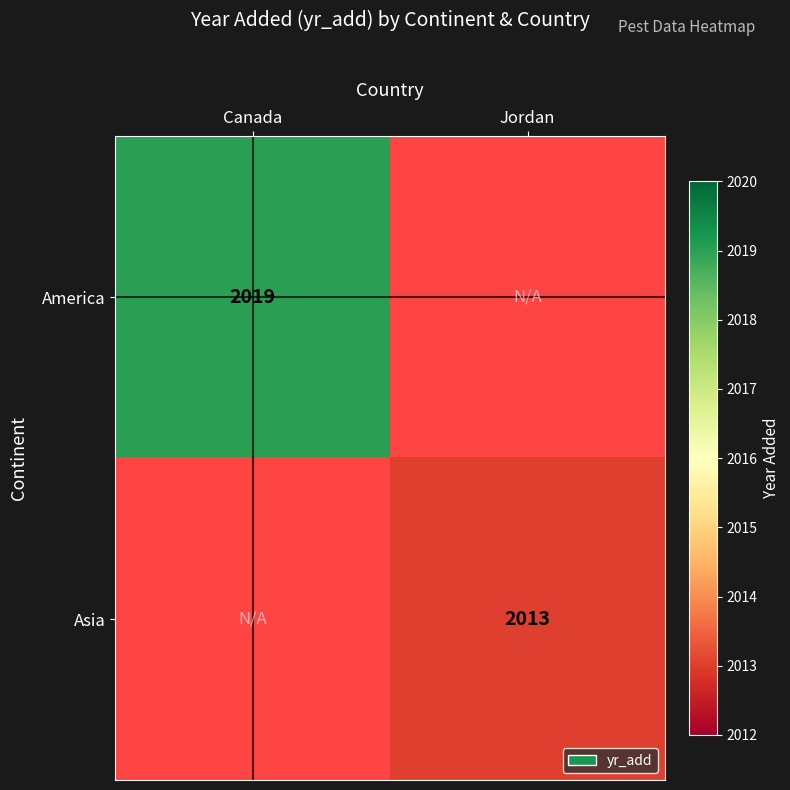

Is the value of America at Canada greater than the value of Asia at Jordan?

Yes